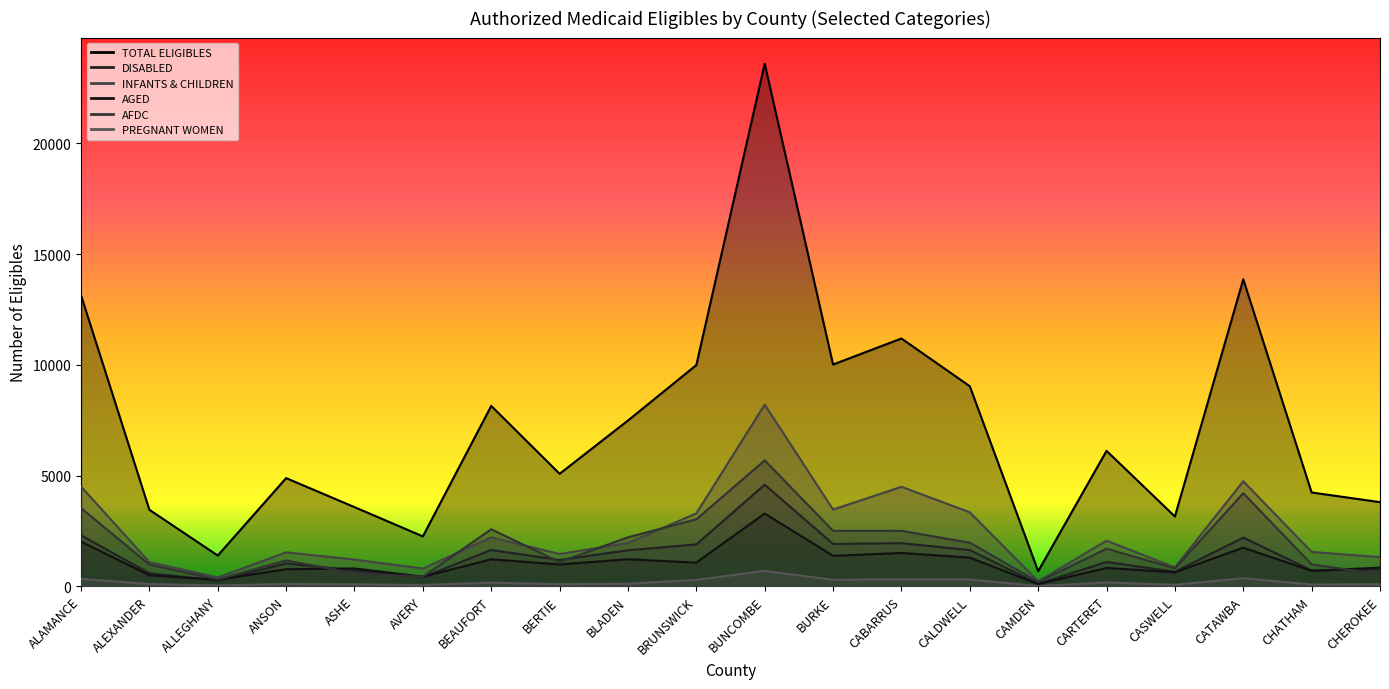

The AFDC series shows 542 at ALLEGHANY. True or false?

False